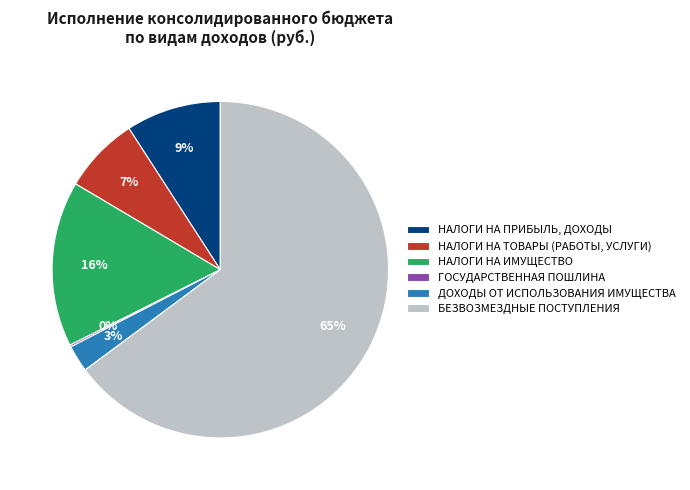

Is there a majority slice in this chart?

Yes